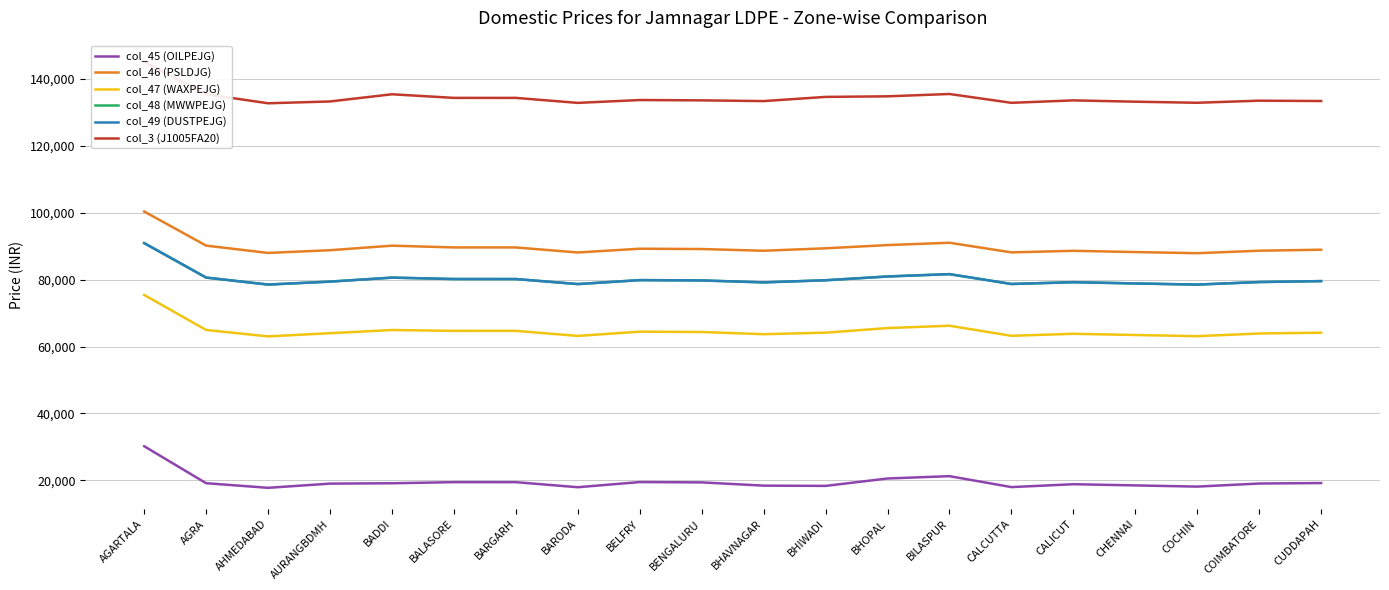

Read the col_49 (DUSTPEJG) value at AGRA, to the nearest 100.

80600